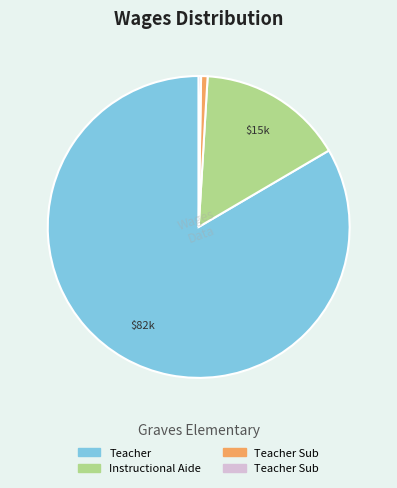

Is there a majority slice in this chart?

Yes